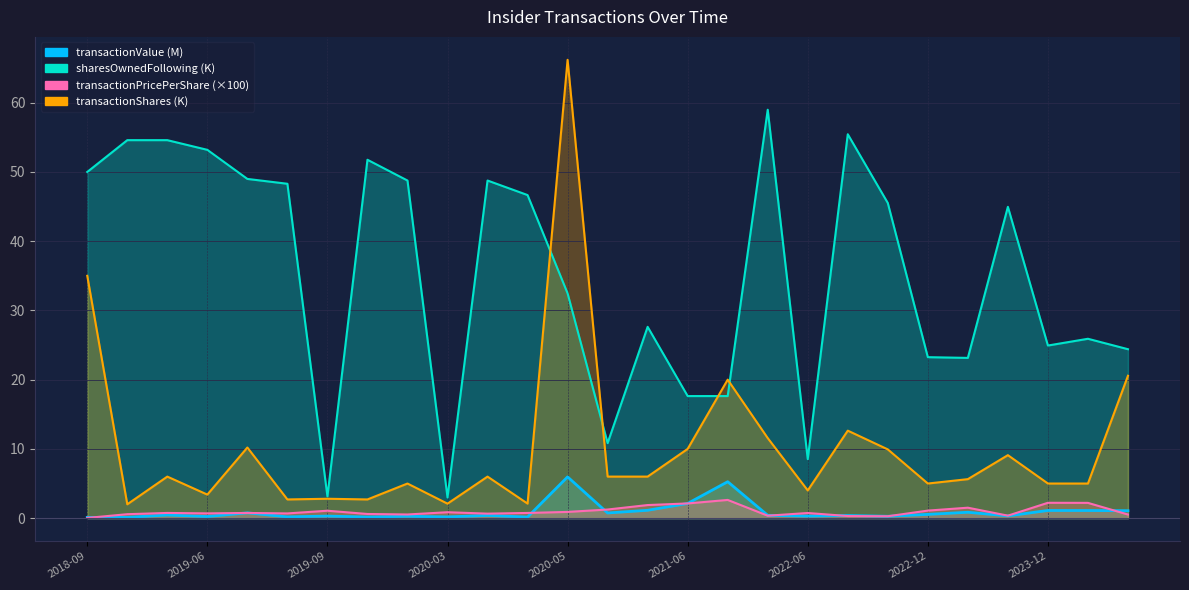

What is the sum of the transactionValue values at 2022-12-23 and 2023-12-21?

1.6